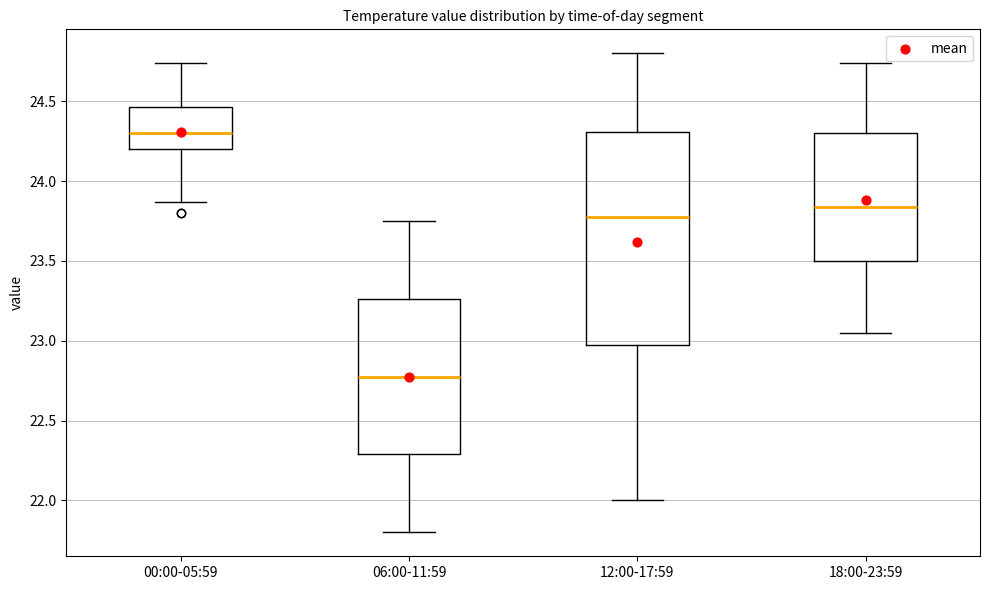

Where does the median line of the box for 06:00-11:59 sit on the y-axis? The values are not printed on the chart, so give them approximately, as read against the axis.

22.80